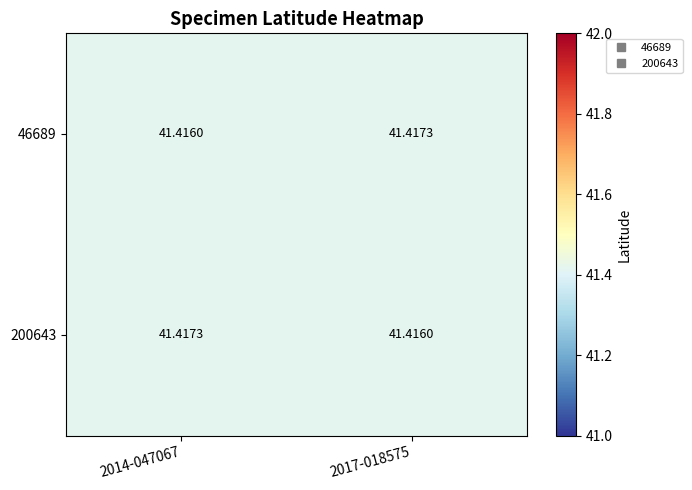

How many categories are shown in the chart?

2